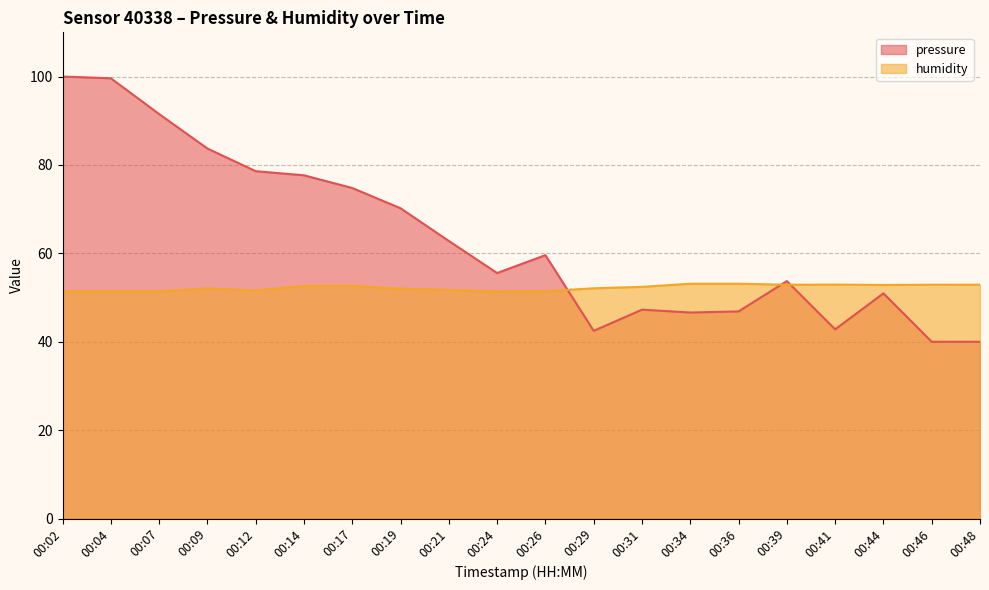

Which series changed the most between 00:09 and 00:44?

pressure